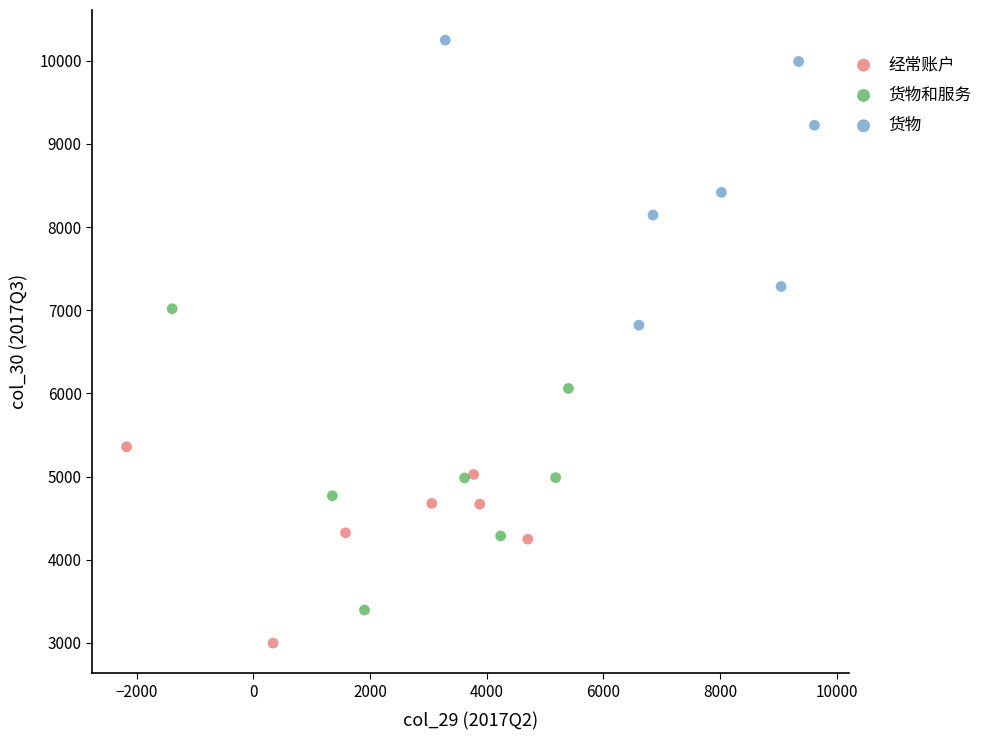

Which series has the widest spread of Y values?

货物和服务